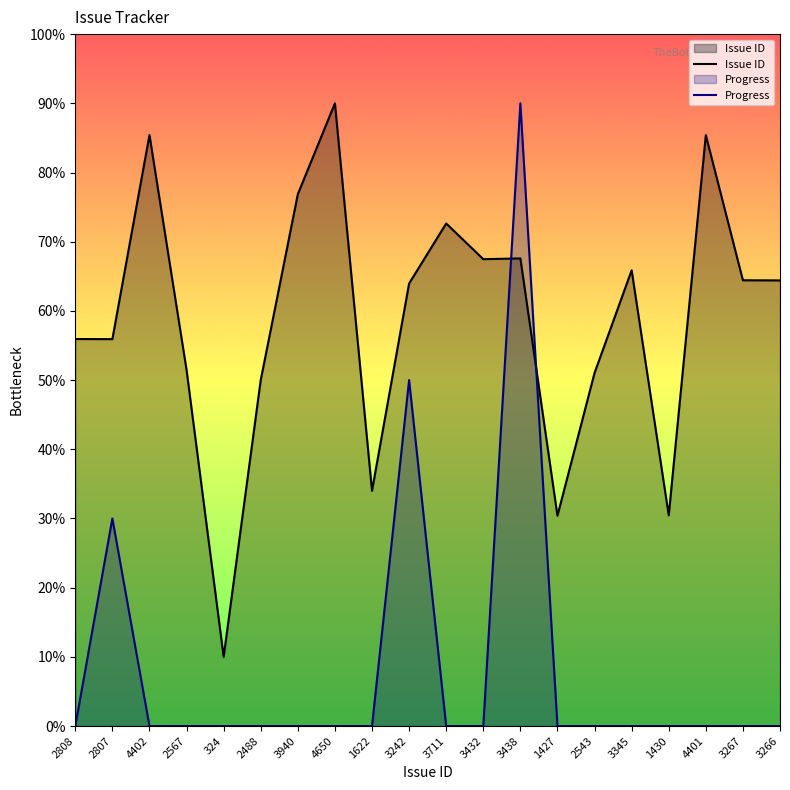

At which category does Progress reach its first local peak?

2807